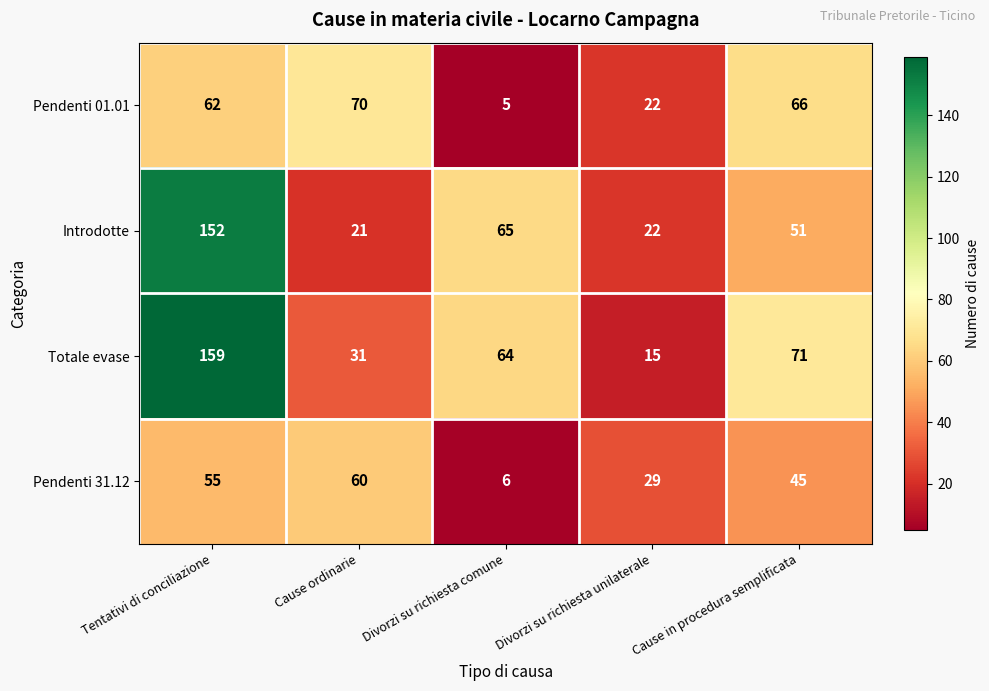

List the series in order of their peak value, lowest first.

Pendenti 31.12, Pendenti 01.01, Introdotte, Totale evase